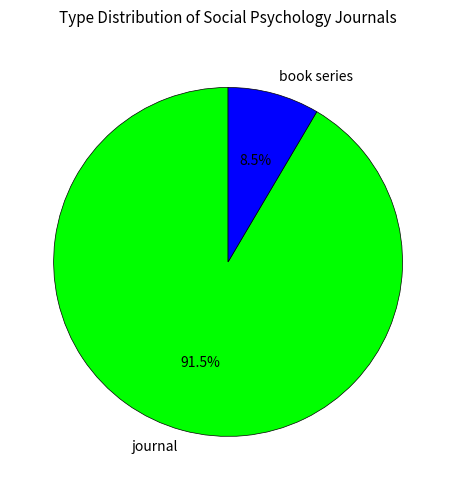

Is there a majority slice in this chart?

Yes